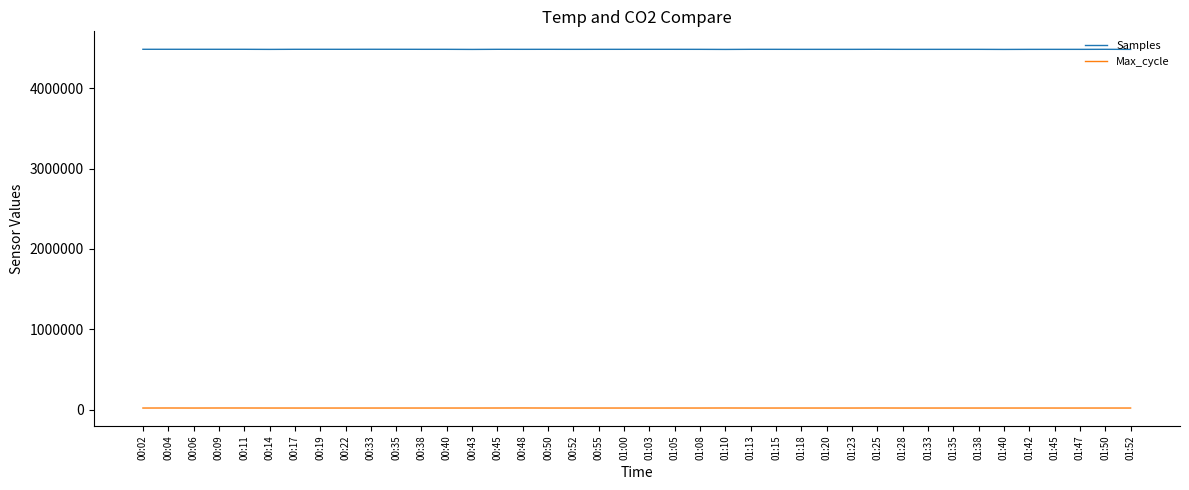

Which series has the widest spread of values?

Samples